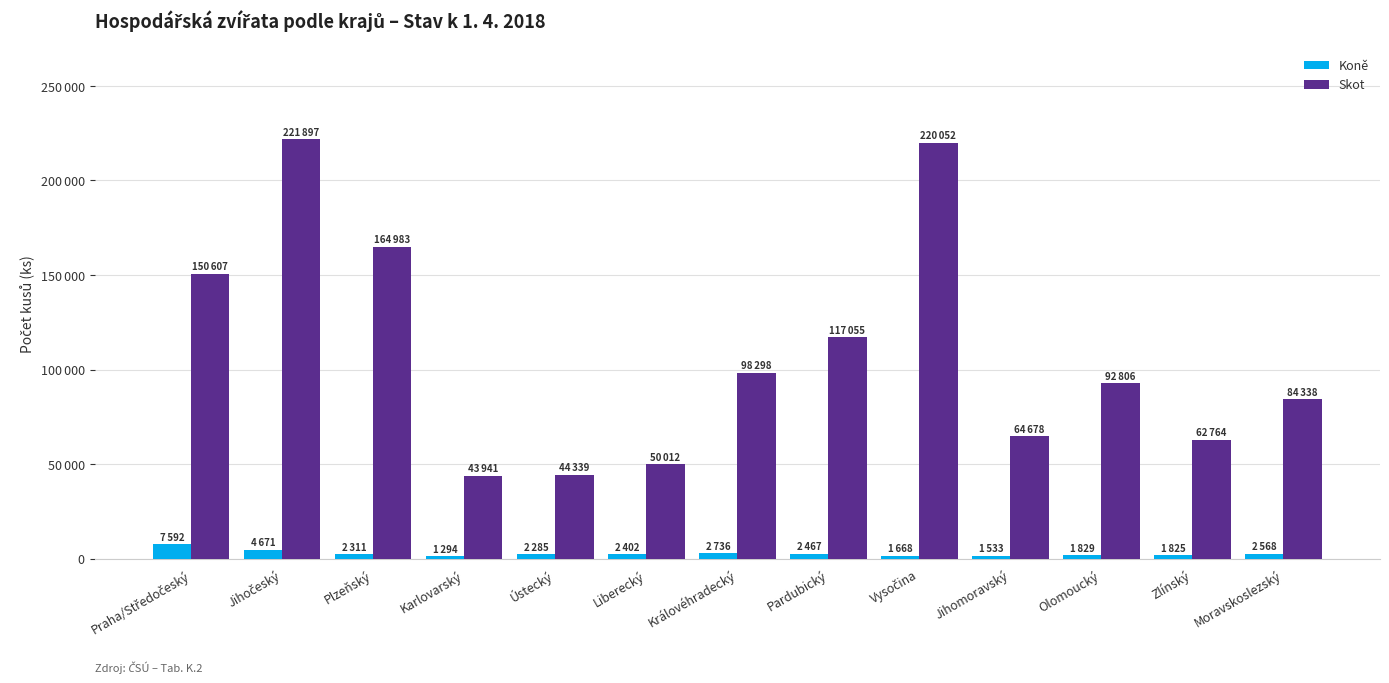

At which label does Koně reach its peak?

Praha/Středočeský